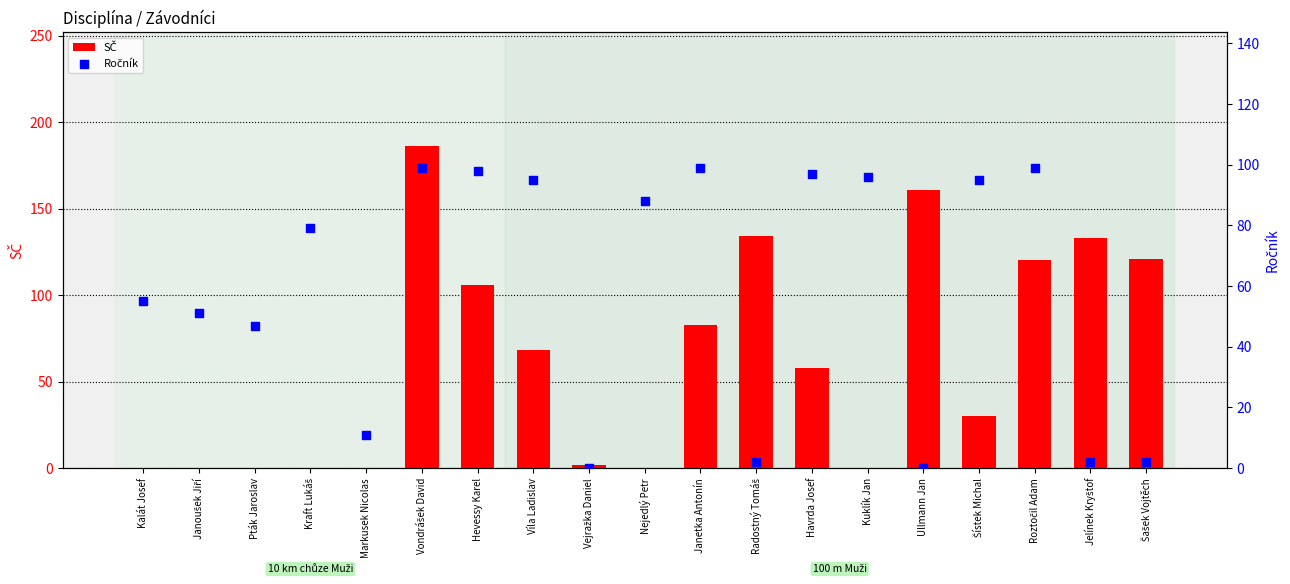

At how many categories does at least one series exceed 85?

13